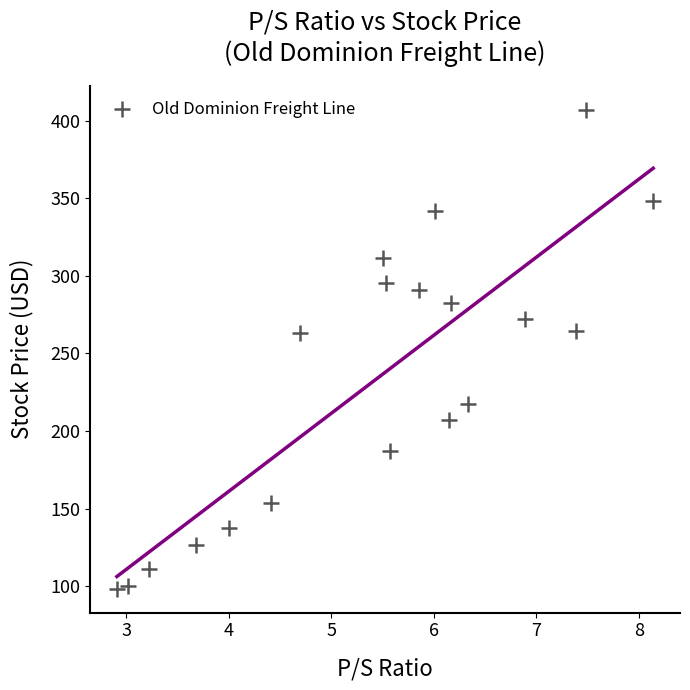

What is the range of X values (max minus min)?

5.2